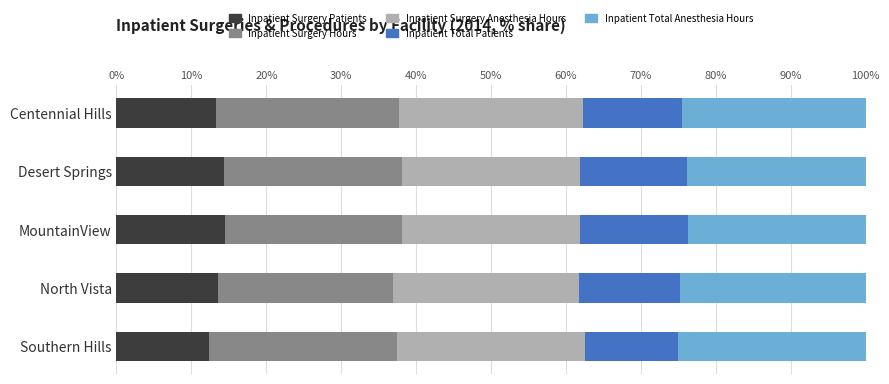

What is the difference between the maximum and minimum values in the Inpatient Surgery Patients series?

2.1